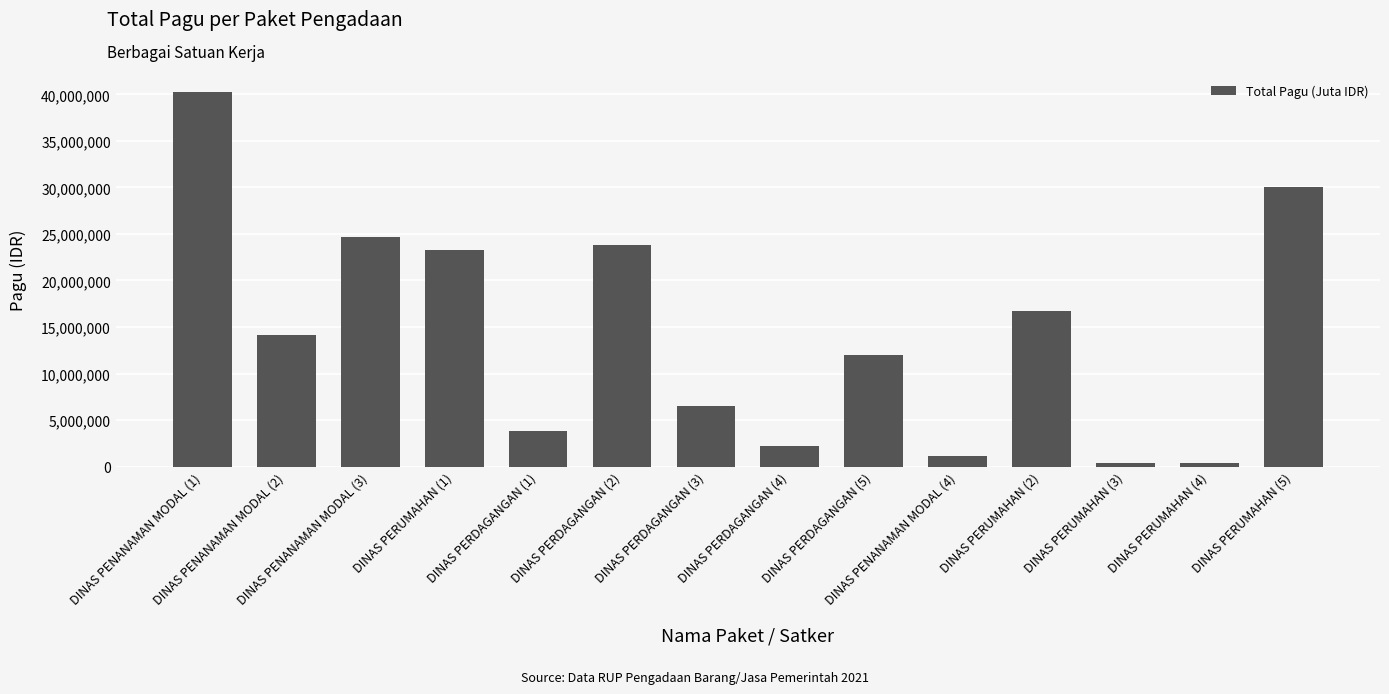

Reading left to right, what are all the values shown in this chart?

40295000	14100000	24650000	23250000	3865000	23850000	6465000	2160000	12000000	1175500	16695000	350000	350000	30000000